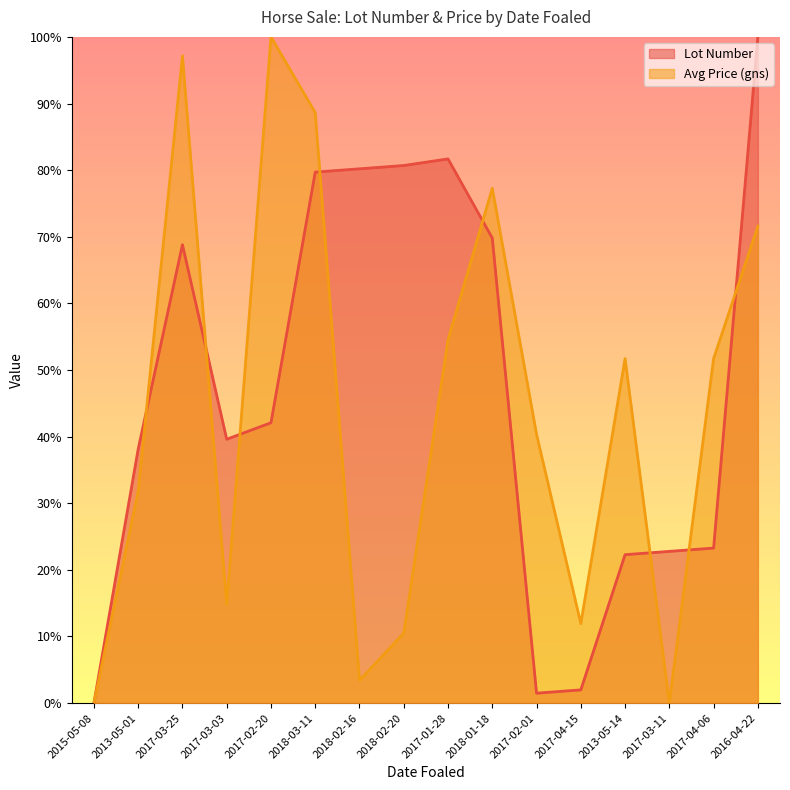

Does the chart display data point markers on the line(s)?

No